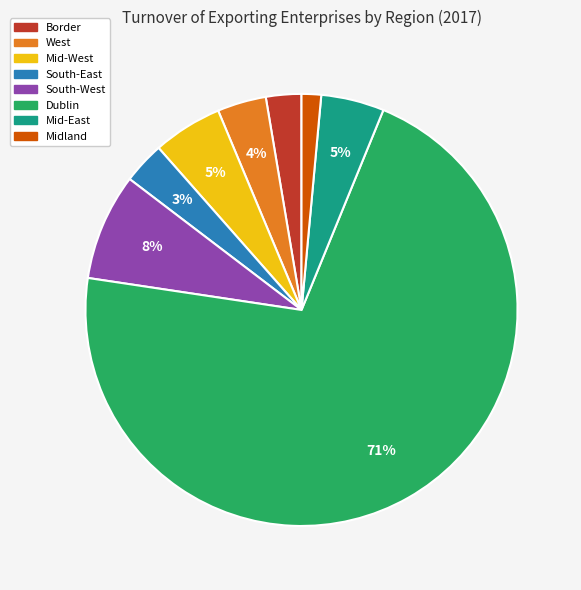

To the nearest percent, what is the difference between the largest and smallest slice percentages?

70%